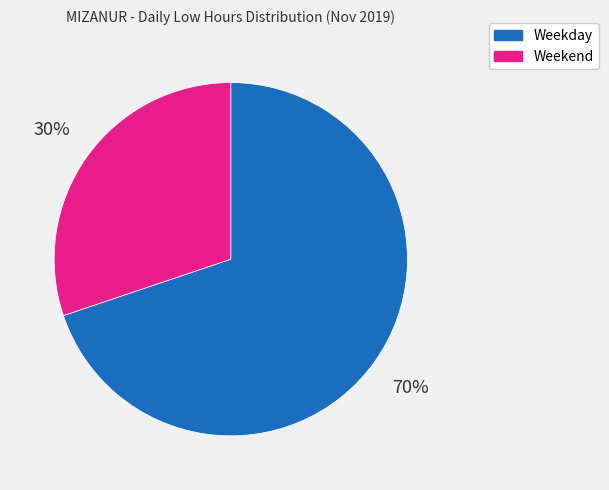

What percentage is the Weekend slice, to the nearest percent?

30%